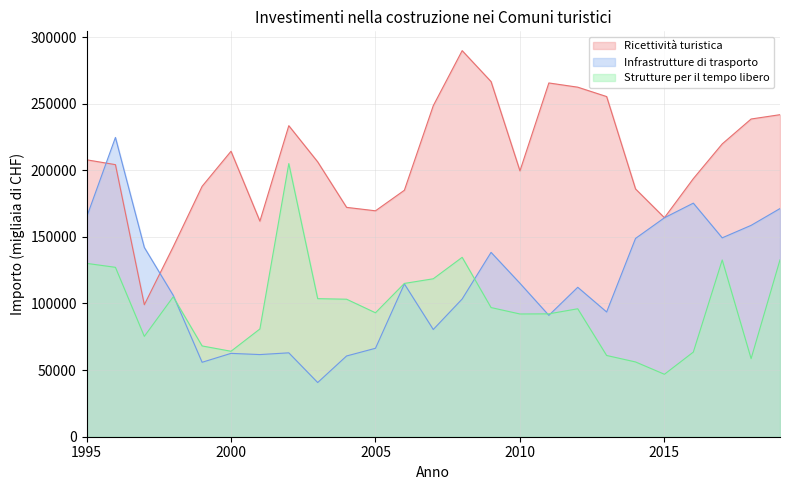

Where do Strutture per il tempo libero and Infrastrutture di trasporto first cross each other?

1998 and 1999